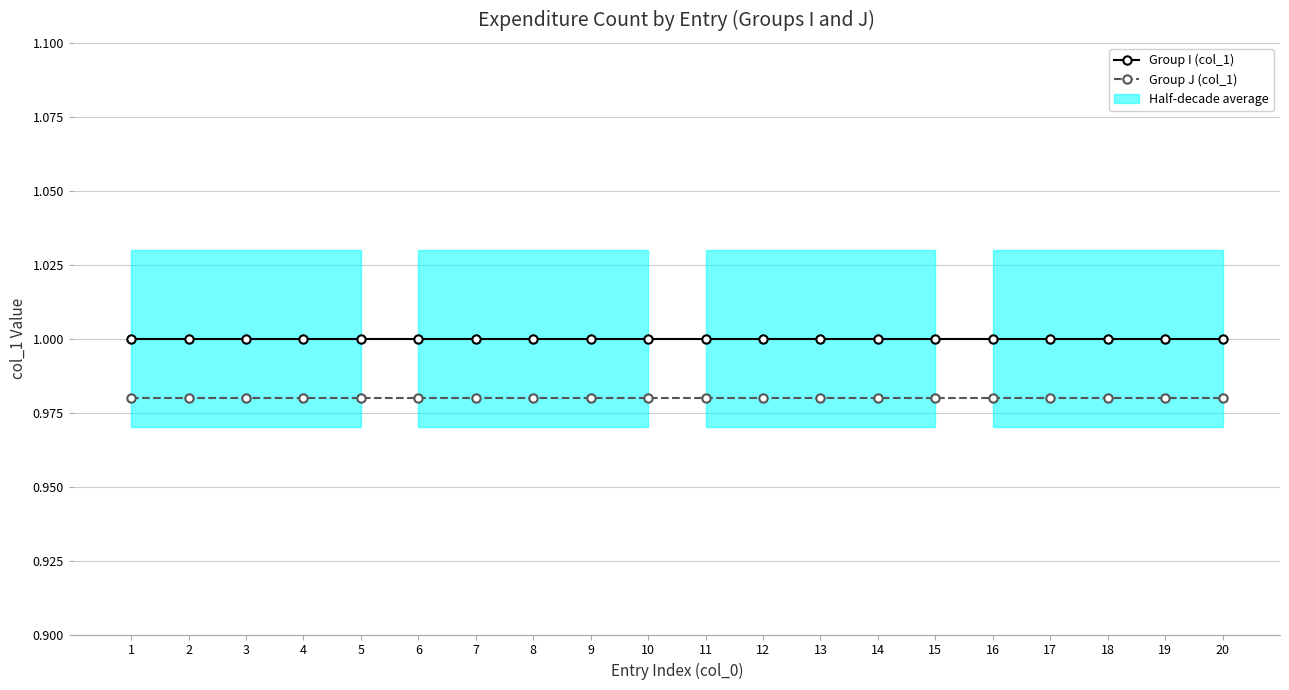

True or false: Group I (col_1) and Group J (col_1) cross at least once.

False